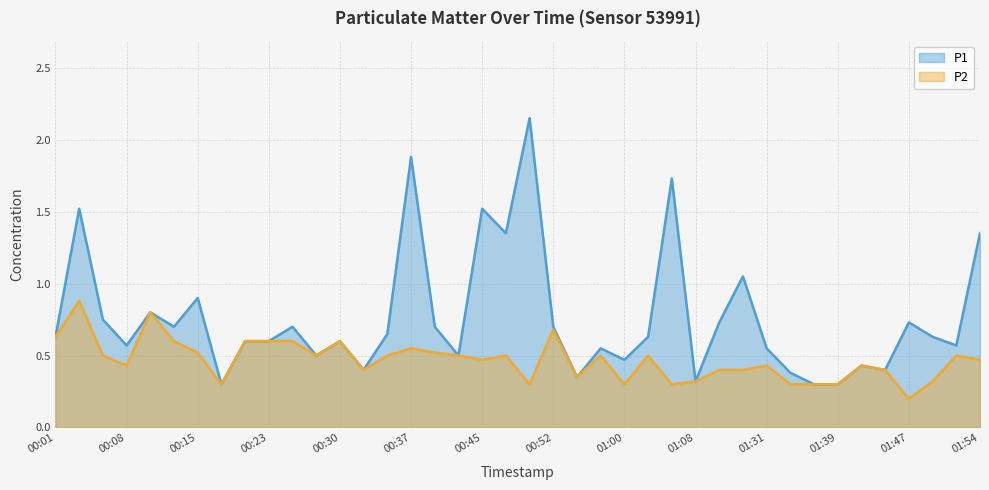

The value of P2 at 00:58 is 0.5. True or false?

True